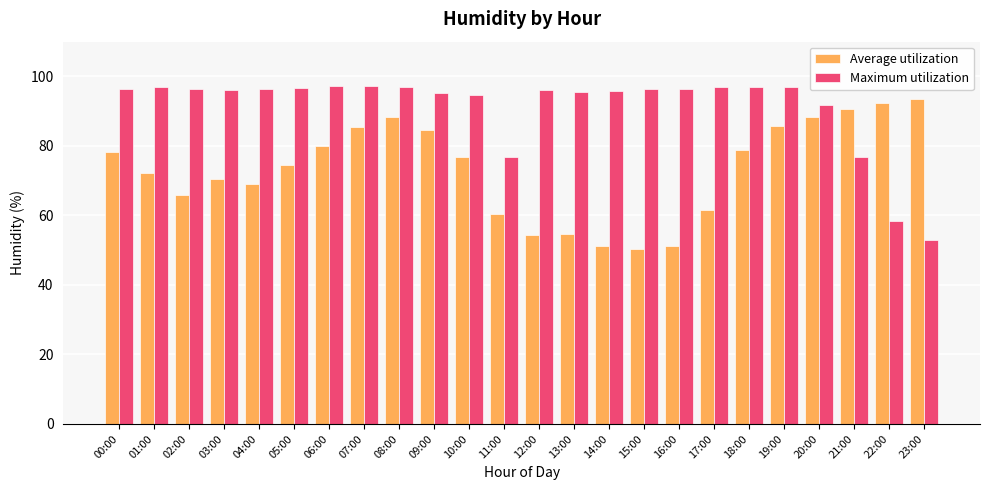

What is the label of the 24th bar from the right?

00:00